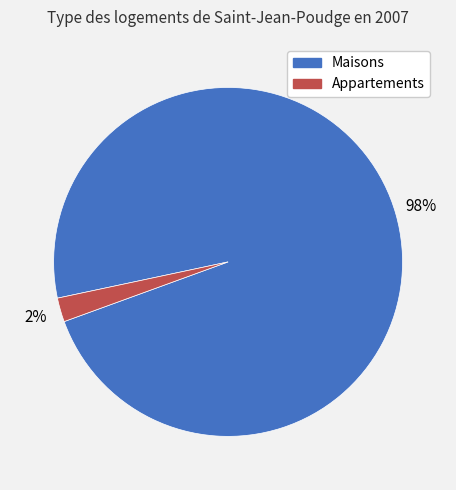

How many slices are in this pie chart?

2